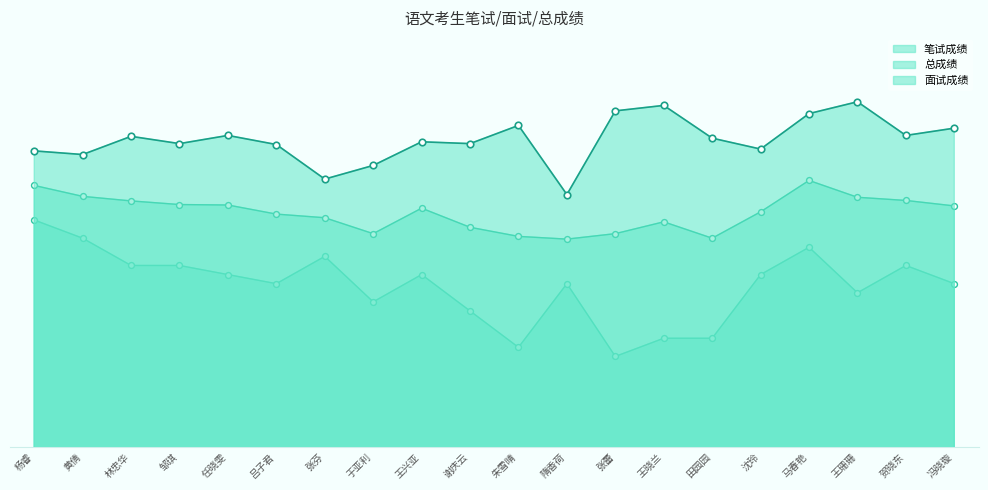

At how many categories does at least one series exceed 72?

20